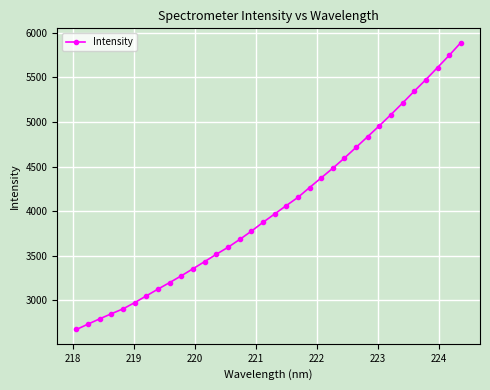

What is the sum of all values?

137590.8